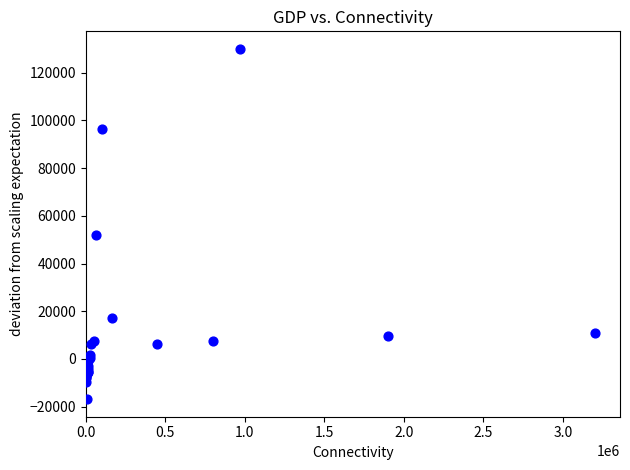

What Y value in the scatter plot is closest to 56570?

51964.1